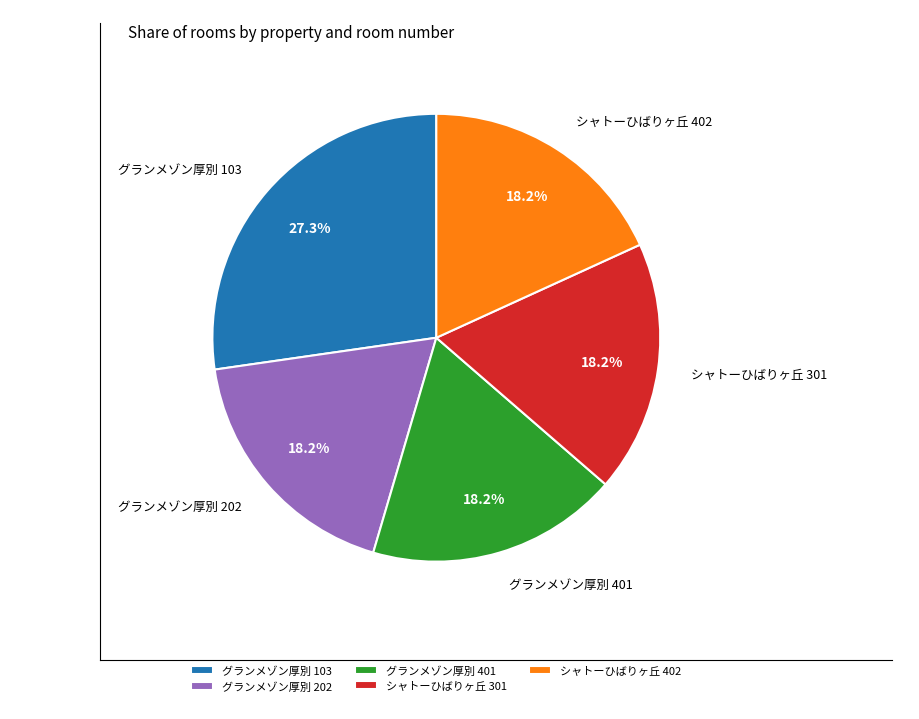

How many segments does this pie chart have?

5